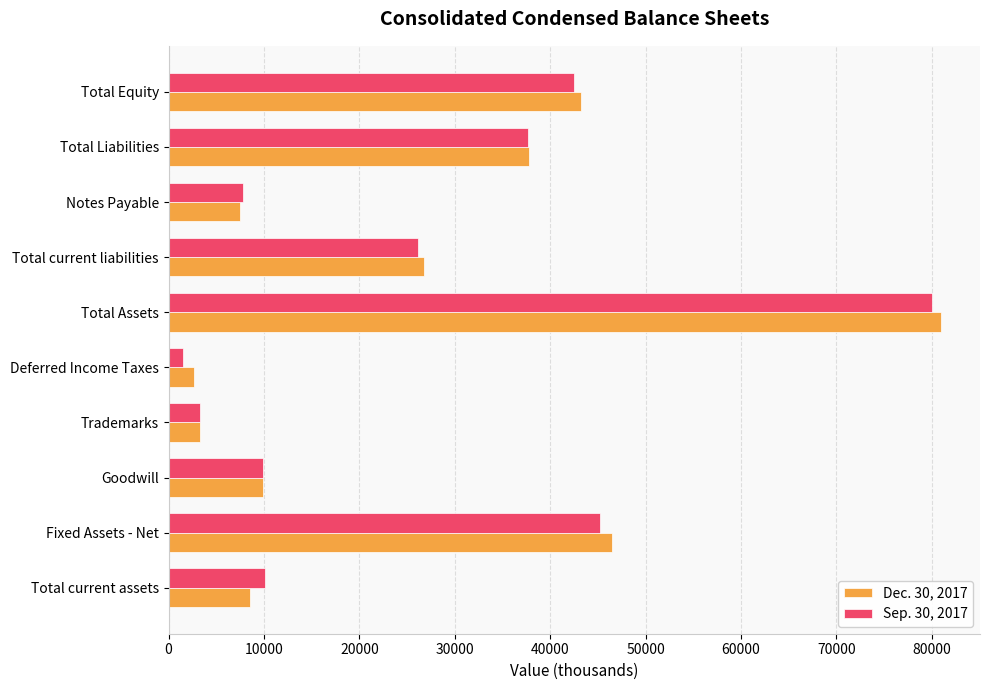

At which category does the chart reach its peak across all series?

Total Assets